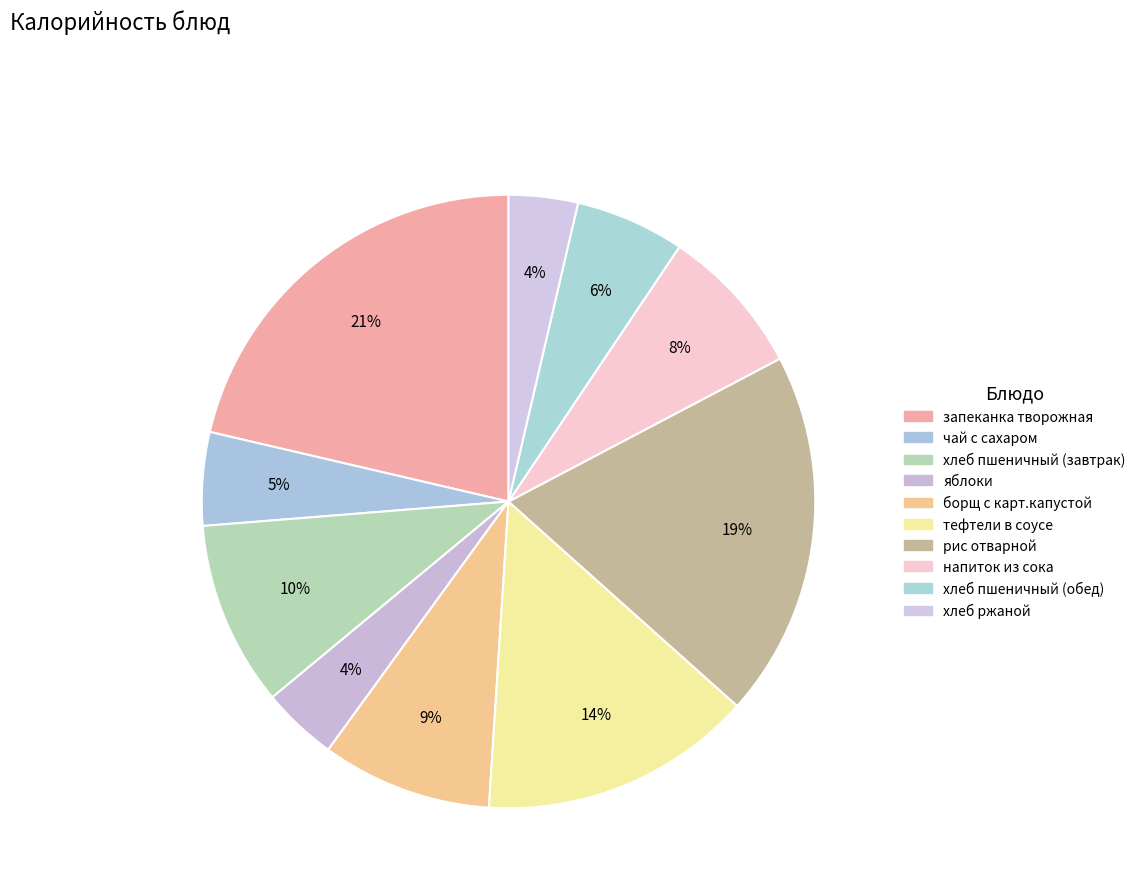

To the nearest percent, what is the combined percentage of запеканка творожная and чай с сахаром?

26%